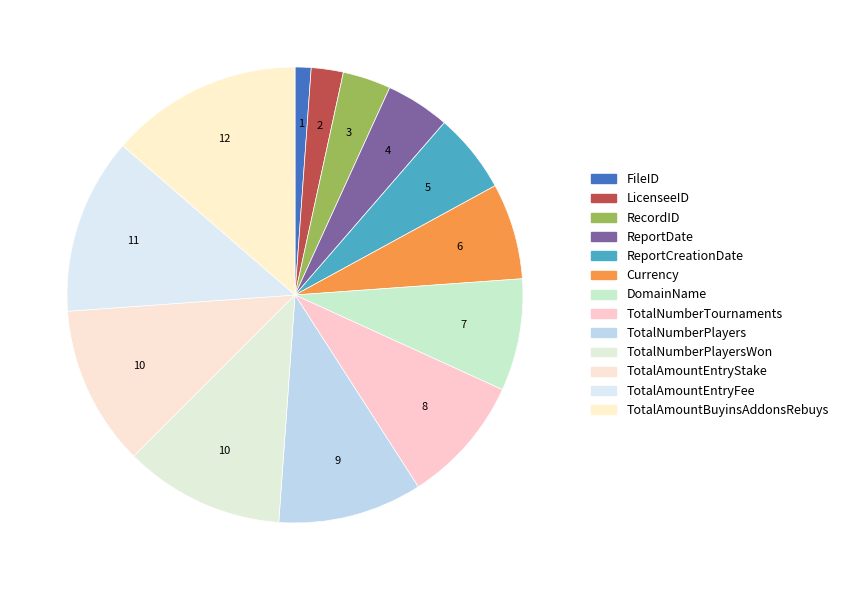

To the nearest percent, what is the average slice percentage?

8%